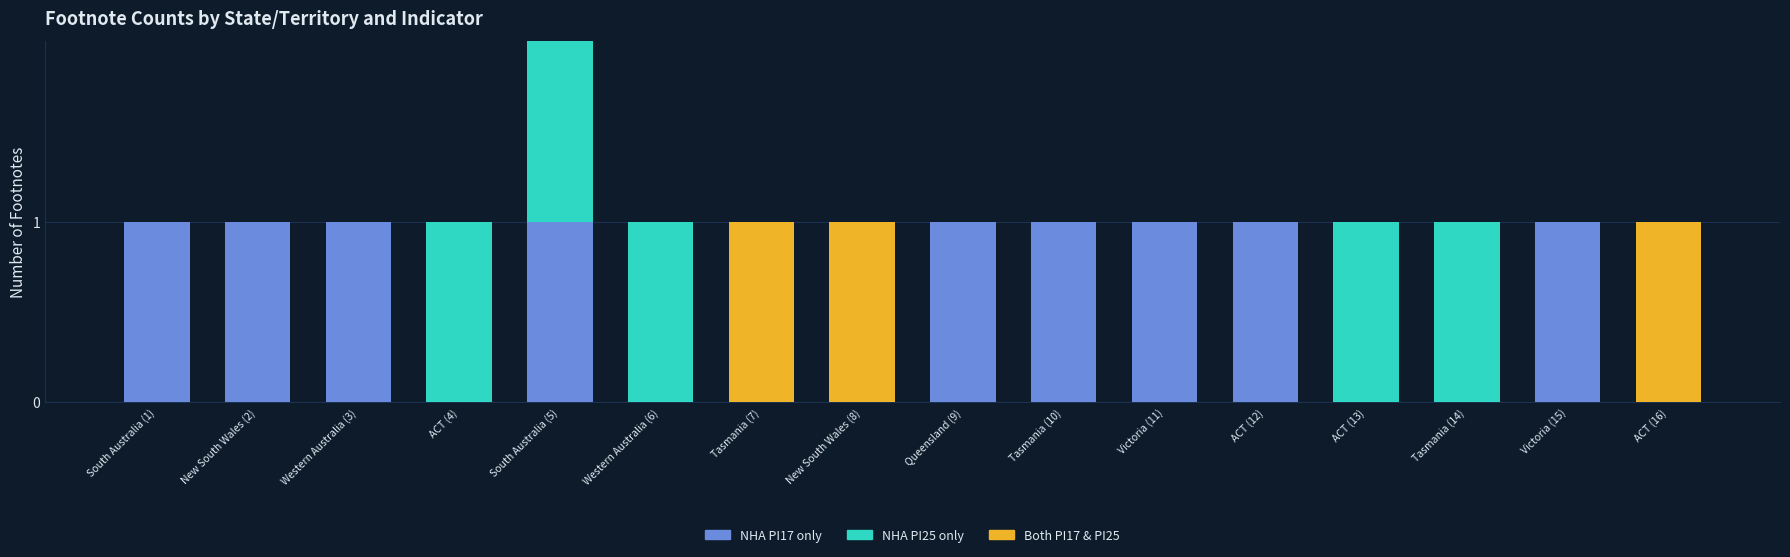

At which category is the sum across all series the highest?

South Australia (5)